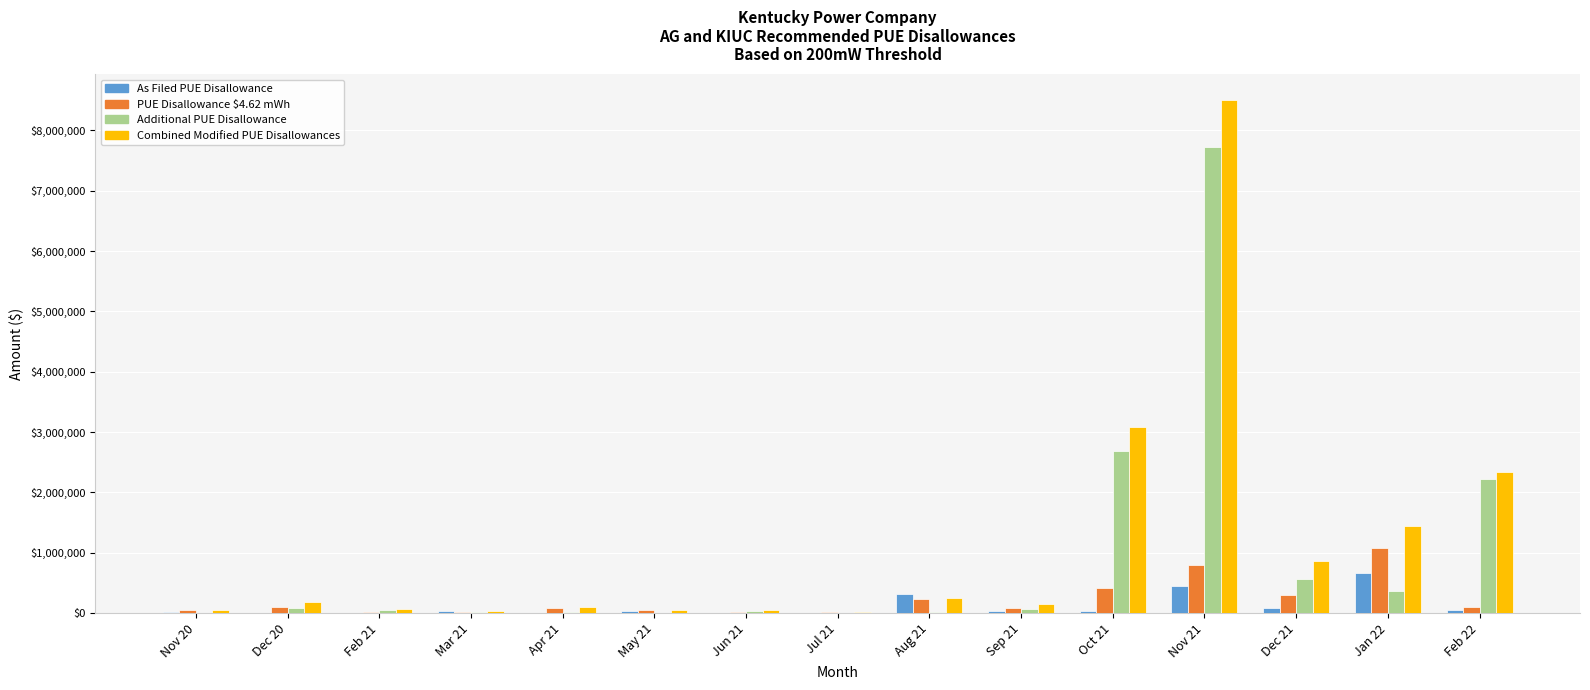

What is the total value across all series at Aug 21?

818506